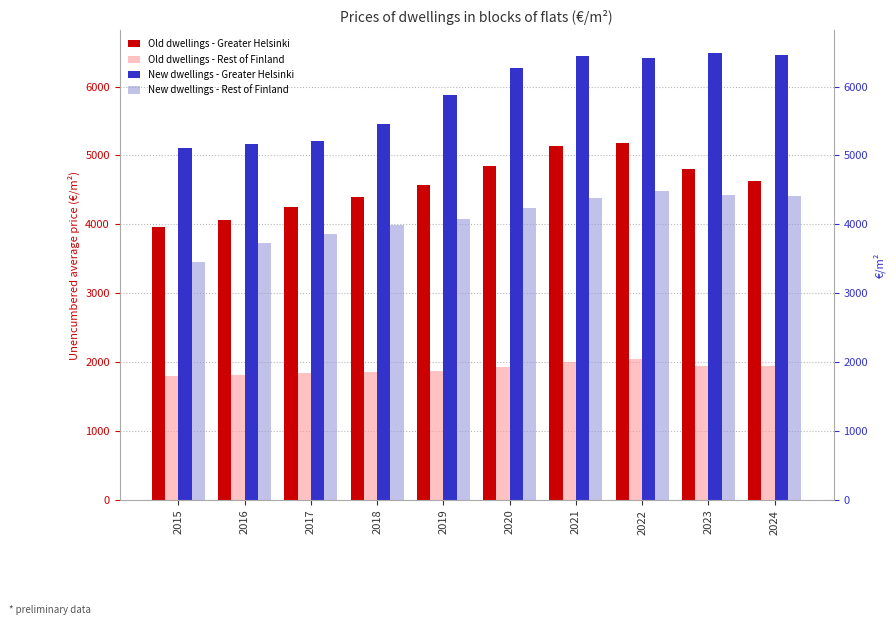

Is it true that New dwellings - Greater Helsinki equals 7226 at 2016?

False